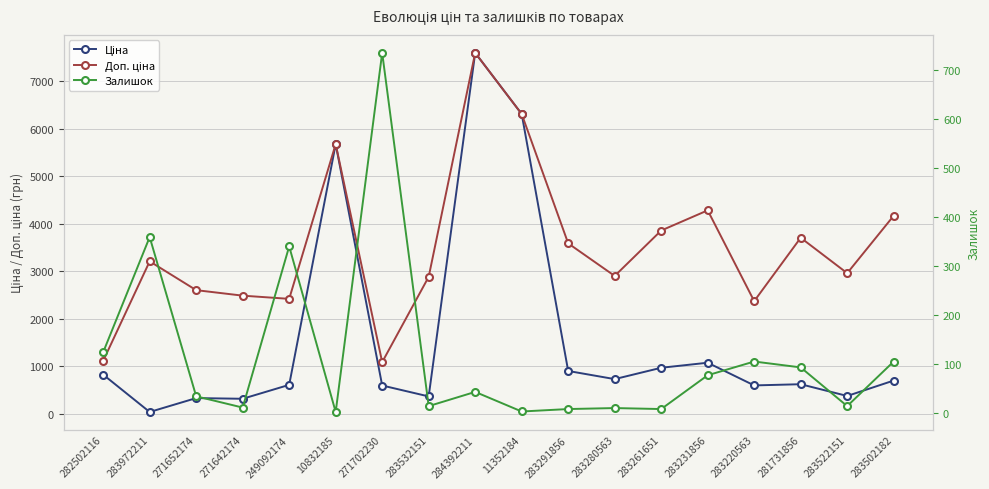

Which has a higher value, 283522151 or 271642174?

283522151